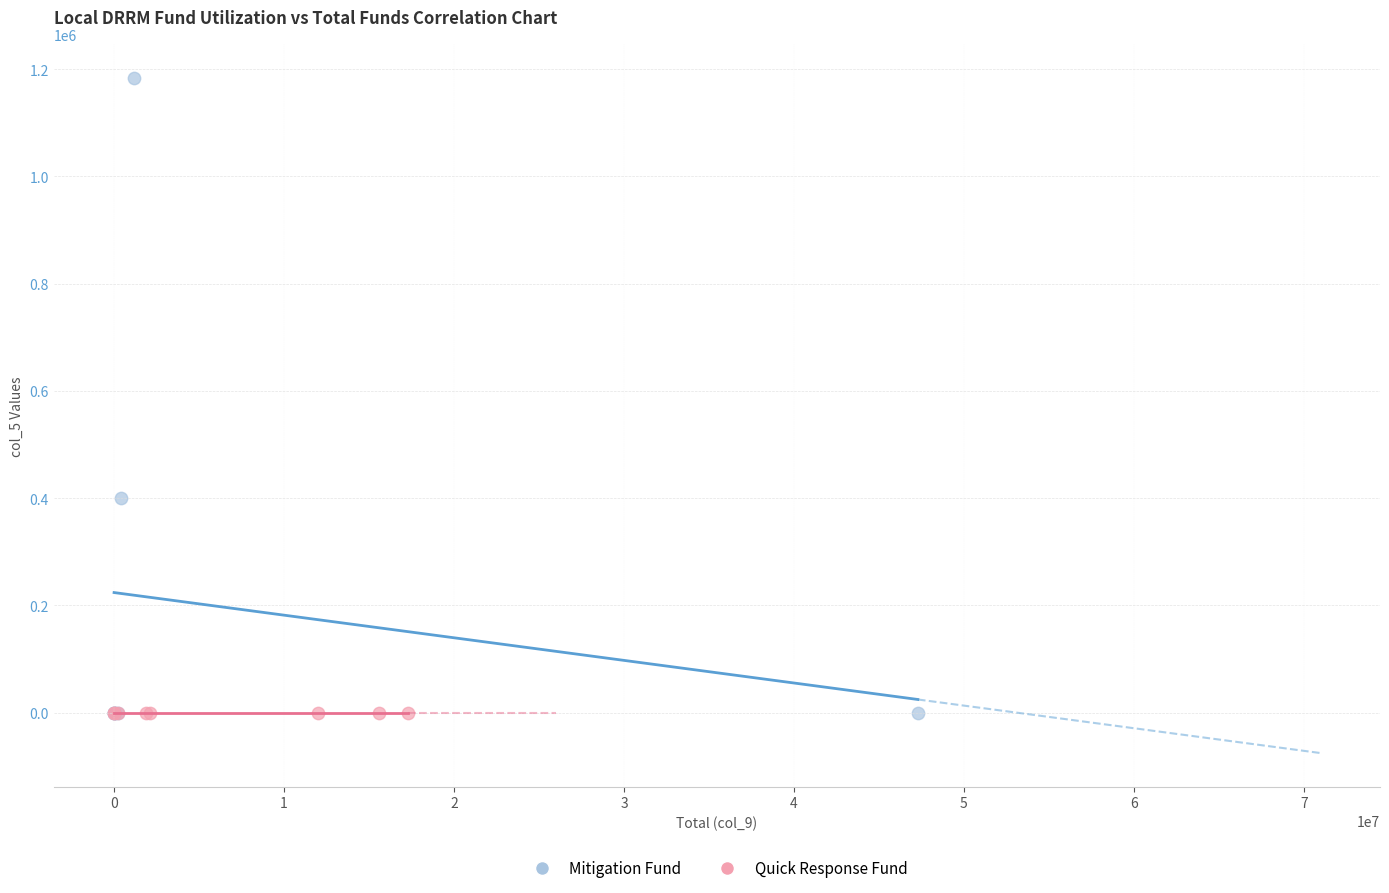

Which series has the largest Y range (max minus min)?

Mitigation Fund